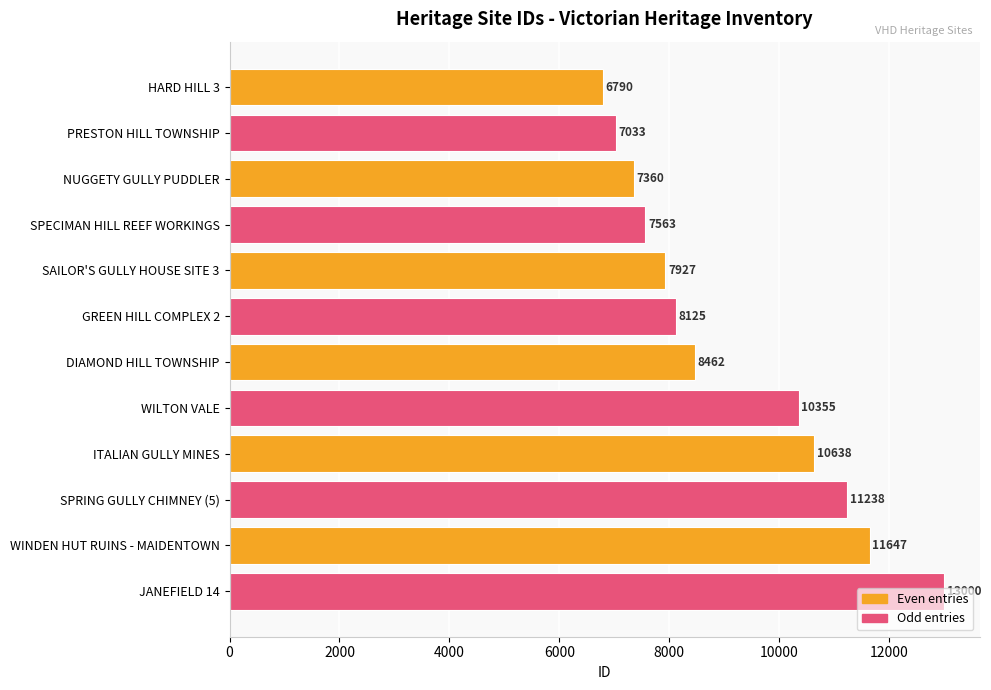

How many bars are there in total?

12